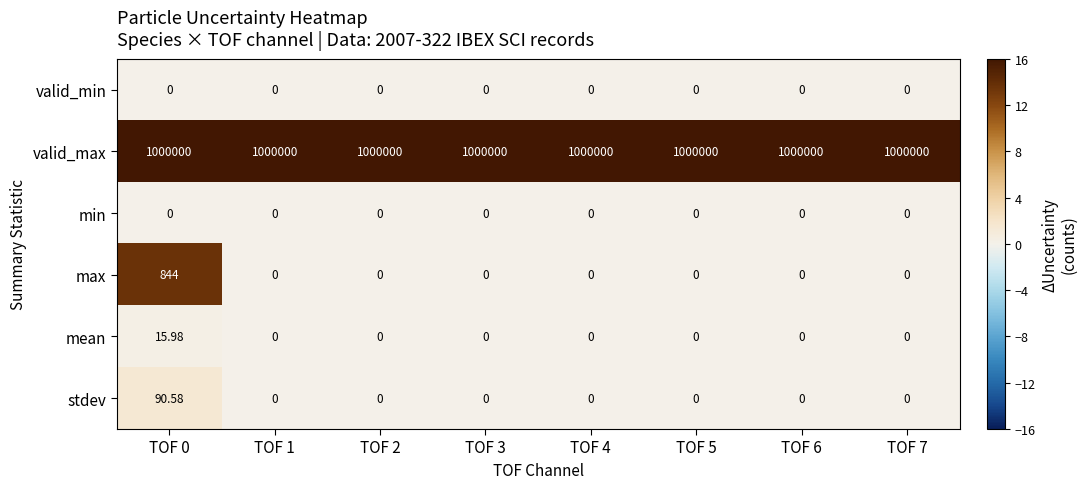

Which series has the largest total across all categories?

valid_max